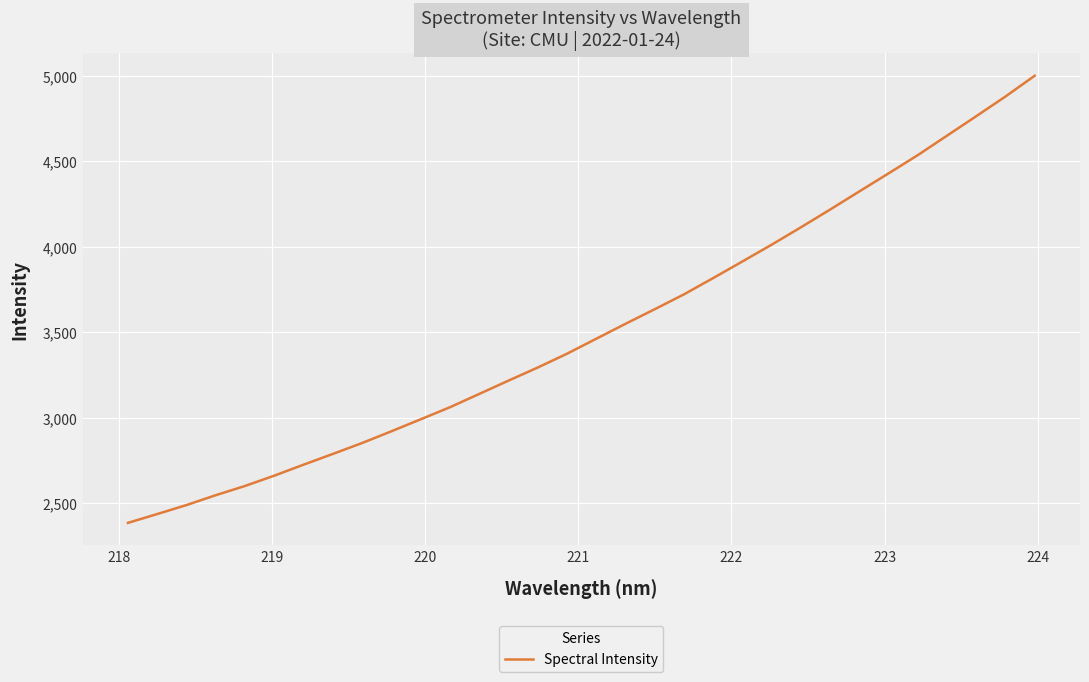

What is the maximum value shown in the chart?

4999.2